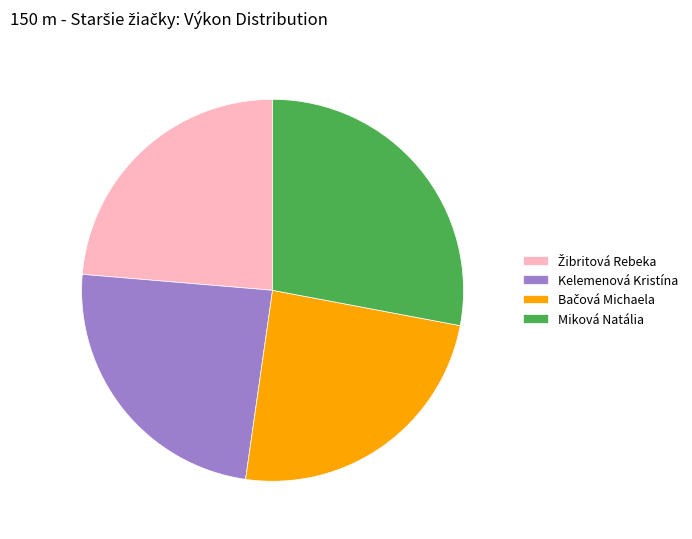

Is Kelemenová Kristína the majority of the pie?

No